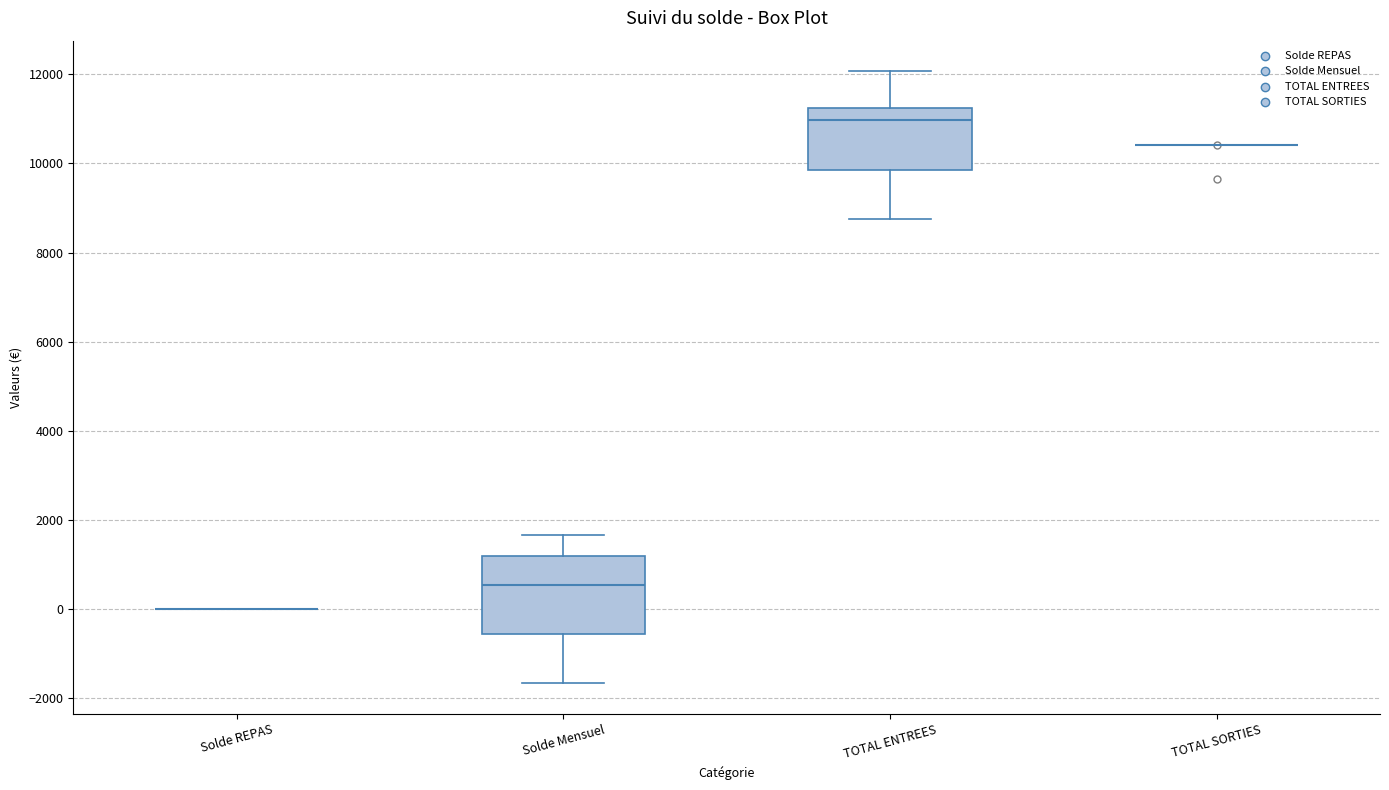

Reading left to right, read every box against the y-axis: the position of its median line, the range the box covers, and the ends of its whiskers. The values are not printed on the chart, so give them approximately, as read against the axis.

Solde REPAS: box collapsed to a line at 0, whiskers 0 to 0
Solde Mensuel: median 600, box -600 to 1200, whiskers -1600 to 1600
TOTAL ENTREES: median 11000, box 9800 to 11200, whiskers 8800 to 12000
TOTAL SORTIES: box collapsed to a line at 10400, whiskers 10400 to 10400